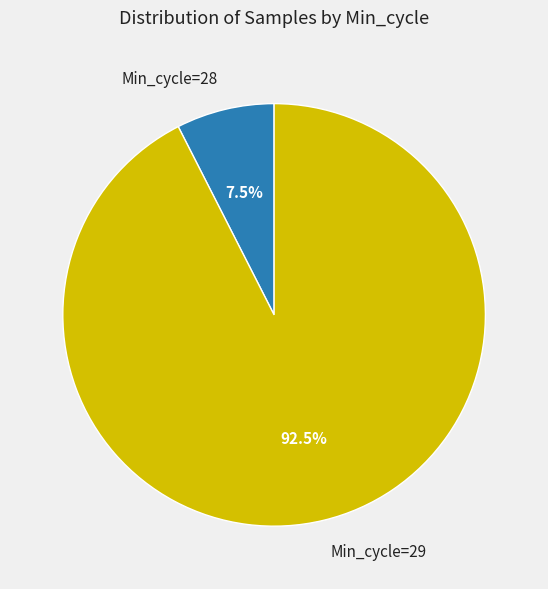

Between Min_cycle=28 and Min_cycle=29, which is larger?

Min_cycle=29